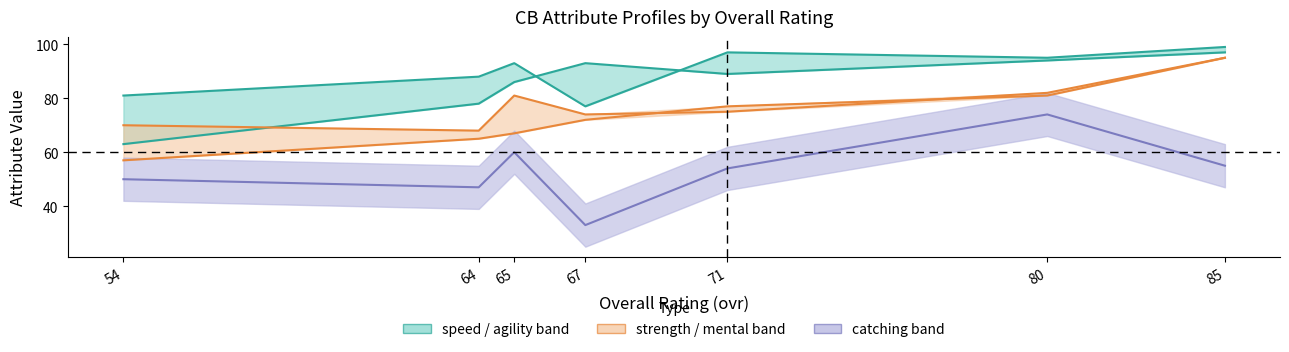

Is it true that speed equals 81 at 54?

True